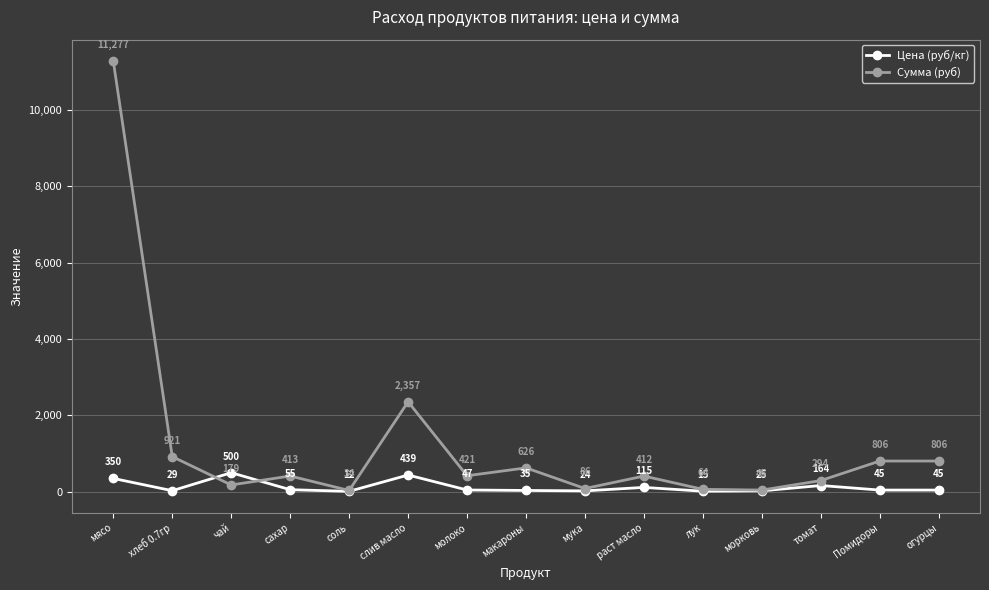

Count the number of categories in the chart.

15